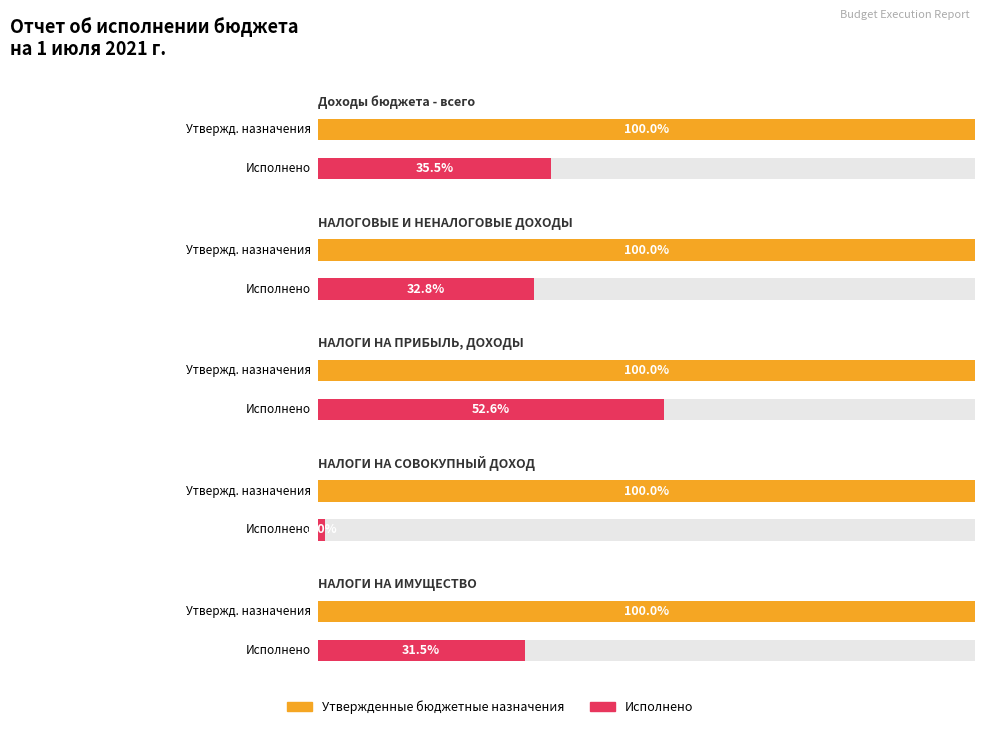

The Исполнено series shows 558.9 at НАЛОГИ НА СОВОКУПНЫЙ ДОХОД. True or false?

False